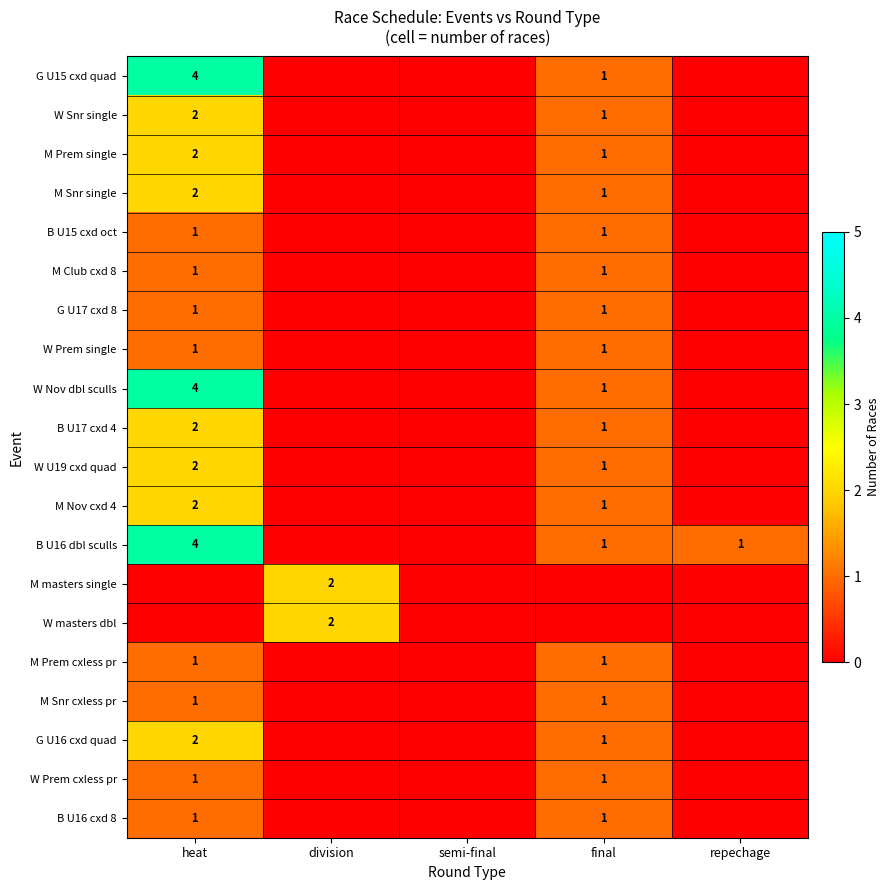

Is it true that M Nov cxd 4 equals 2 at heat?

True